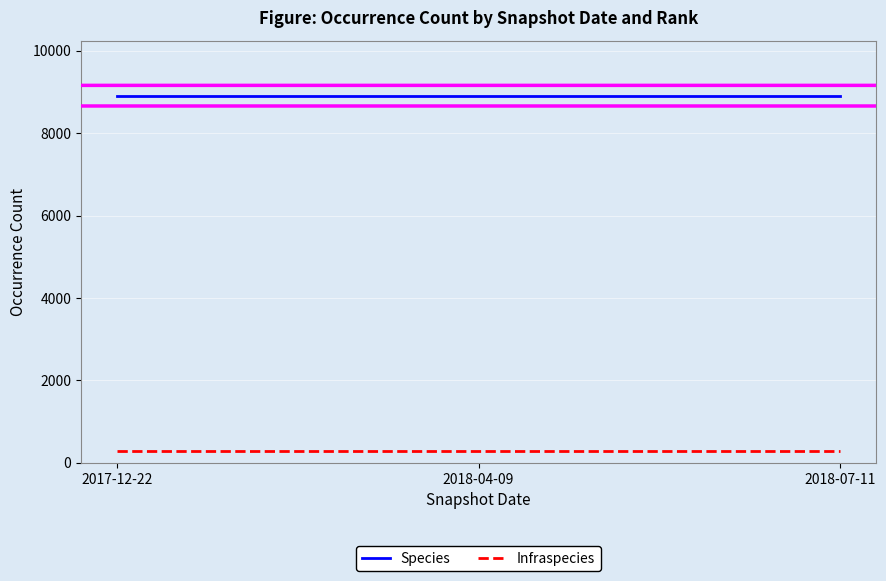

What is the approximate value of Species at 2018-07-11?

8907